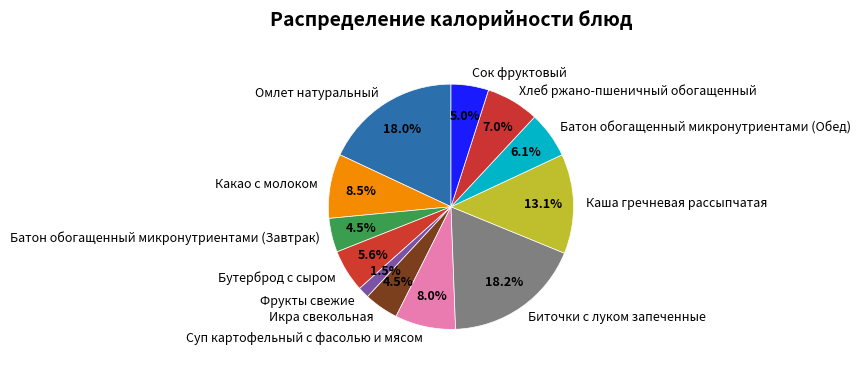

To the nearest percent, what is the combined percentage of Хлеб ржано-пшеничный обогащенный and Фрукты свежие?

8%